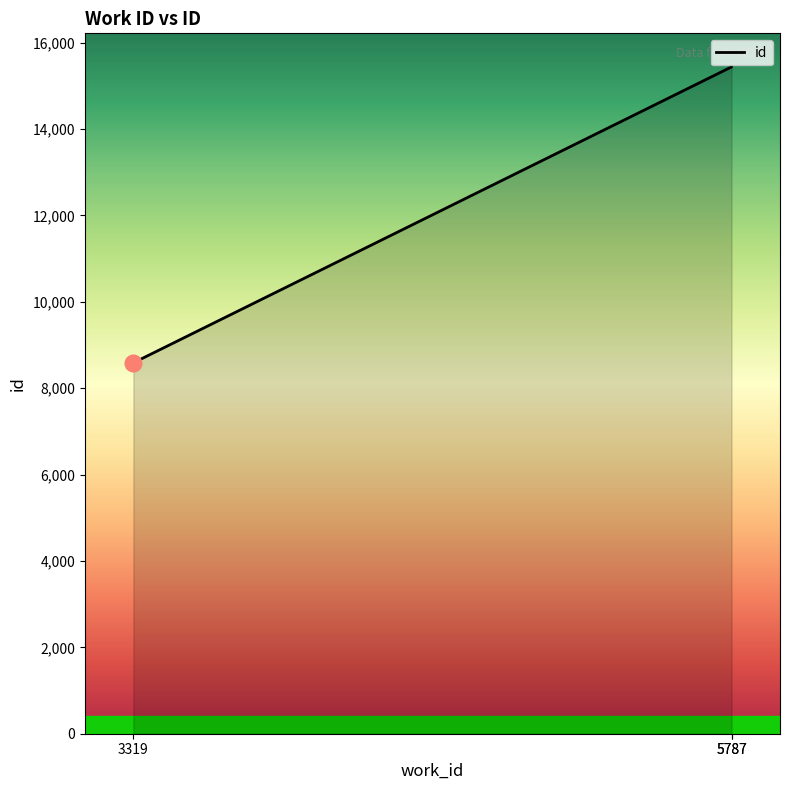

Which has a higher value, 5787 or 5787?

5787